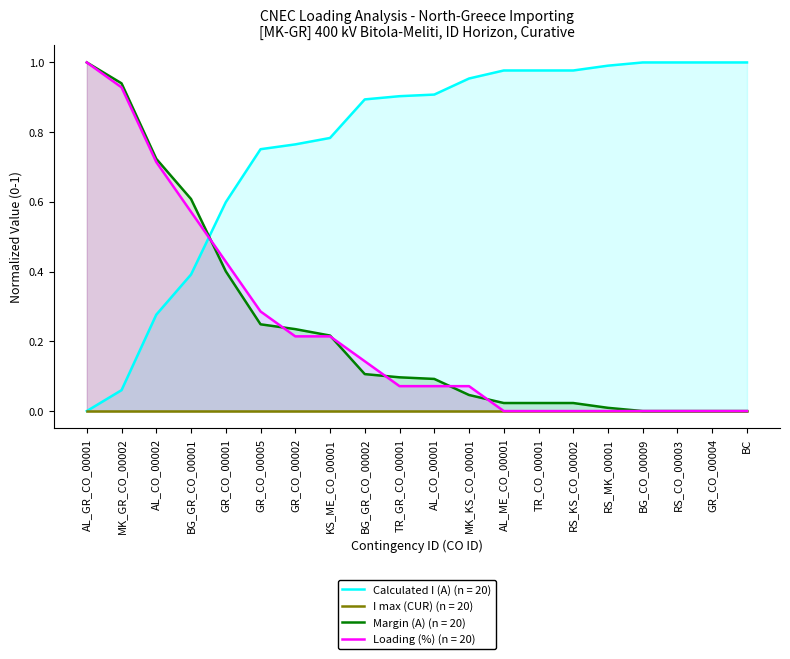

The value of Margin (A) (n = 20) at AL_CO_00001 is 0.1. True or false?

True